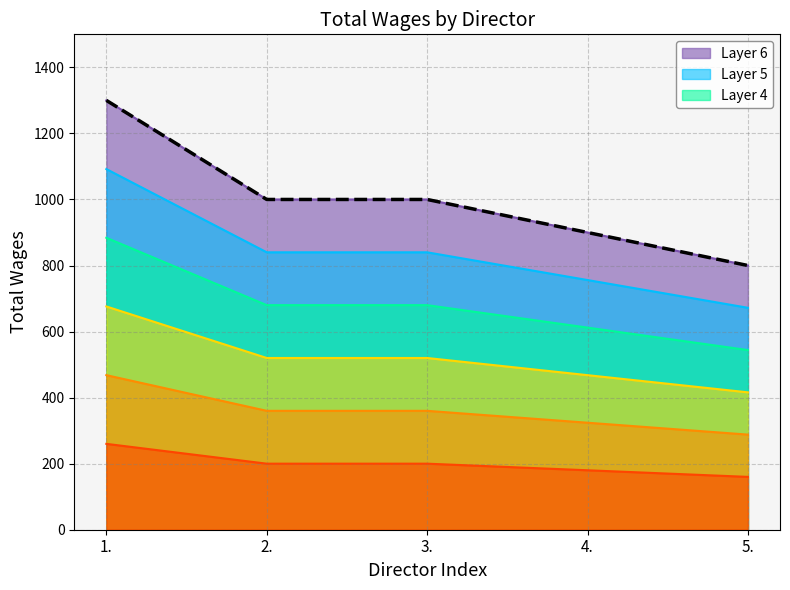

Approximately how many times larger is the value at 2. compared to 3.?

1.0